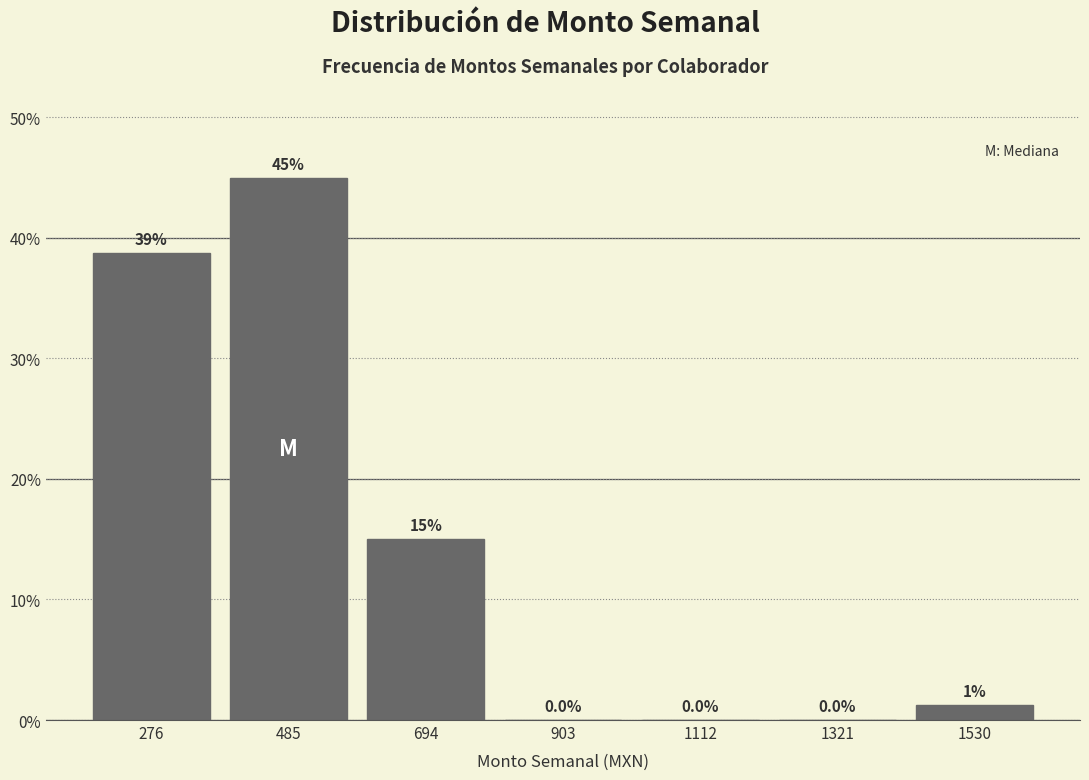

Which range on the x-axis has the tallest bar?

400 to 600